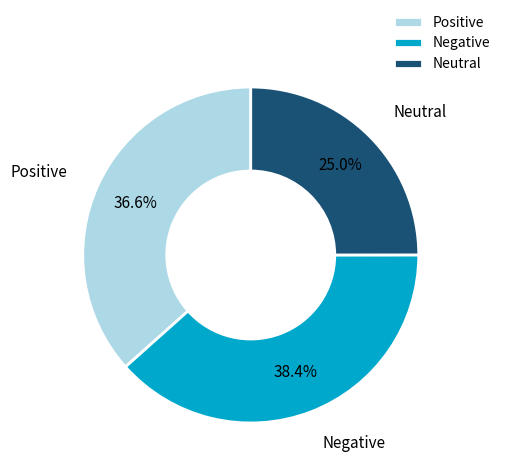

Do Negative and Positive together represent more than half of the pie?

Yes